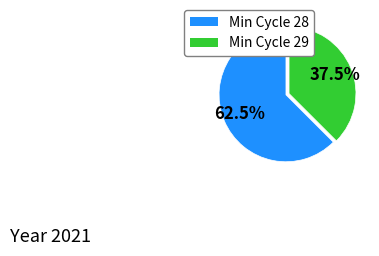

Count the number of slices in the pie.

2